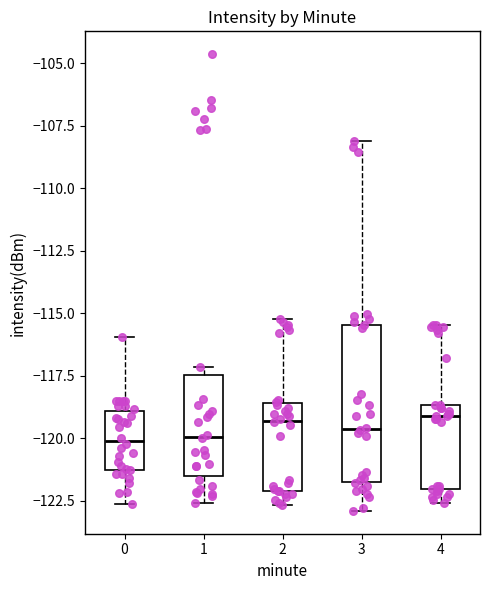

Where is the lower edge of the box at x = 3 on the y-axis? The values are not printed on the chart, so give them approximately, as read against the axis.

-122.0